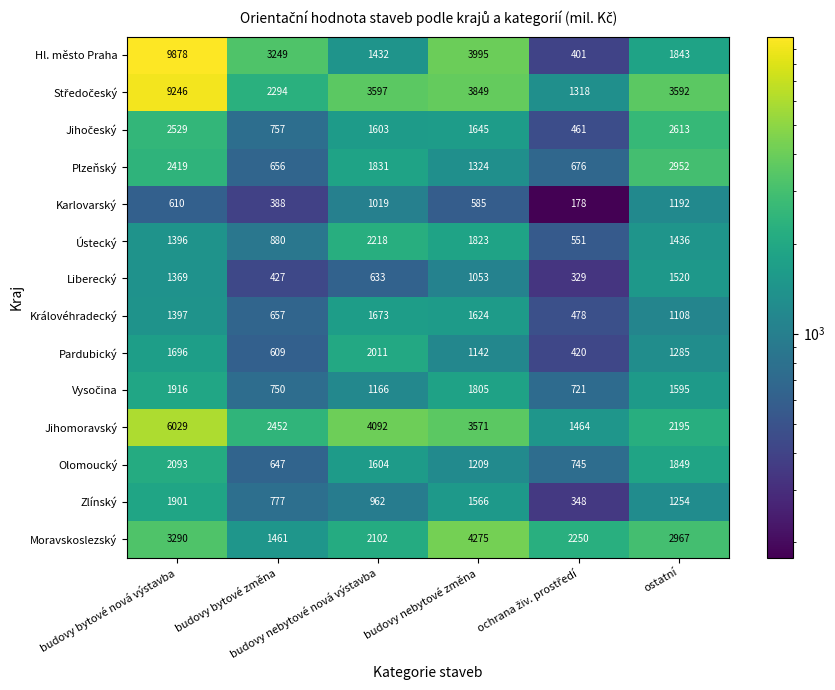

What is the smallest value displayed?

178